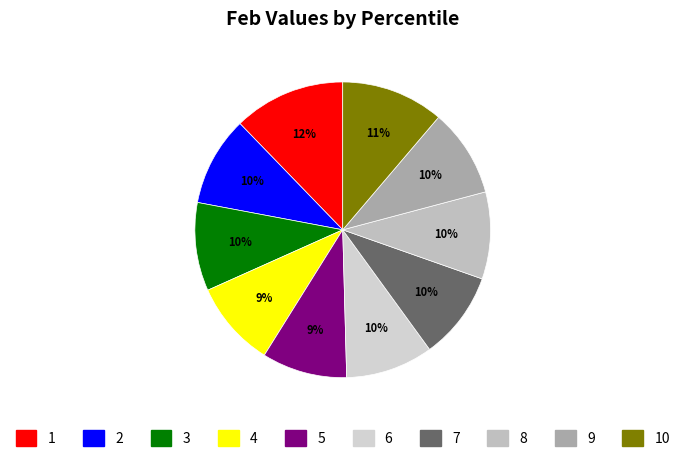

To the nearest percent, what is the difference between the largest and smallest slice percentages?

3%